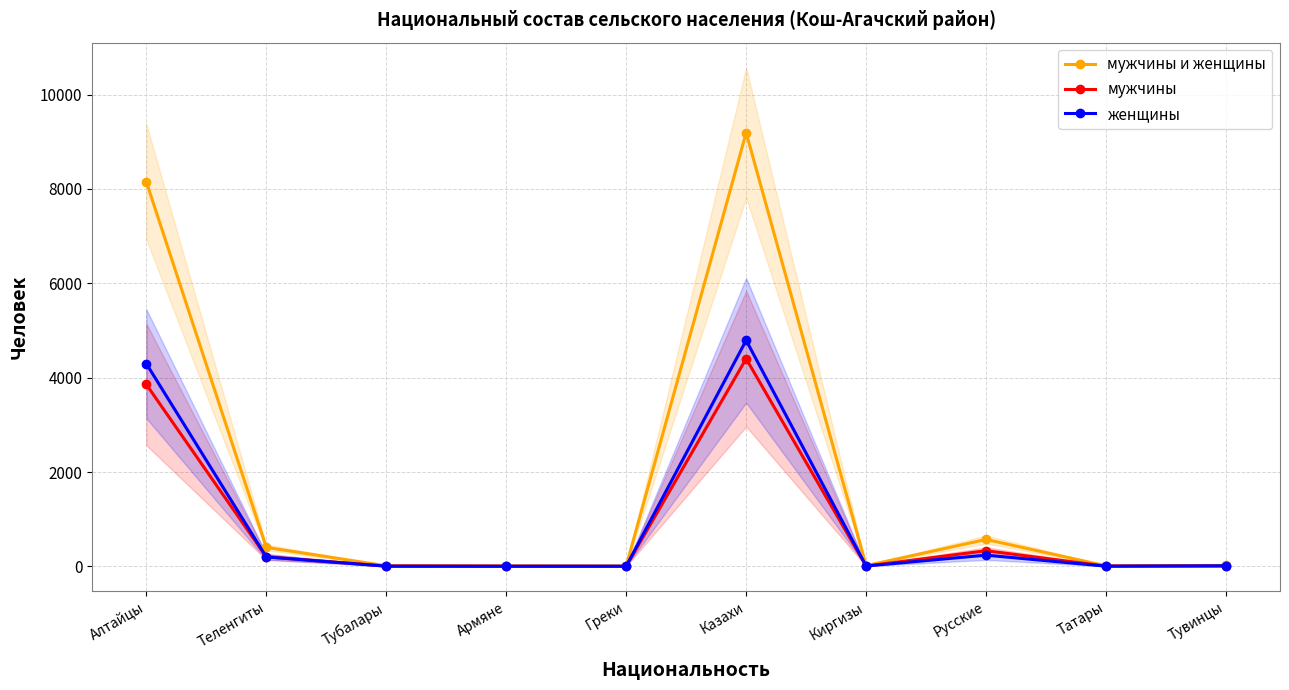

Rank the series by their maximum value, from lowest to highest.

мужчины, женщины, мужчины и женщины